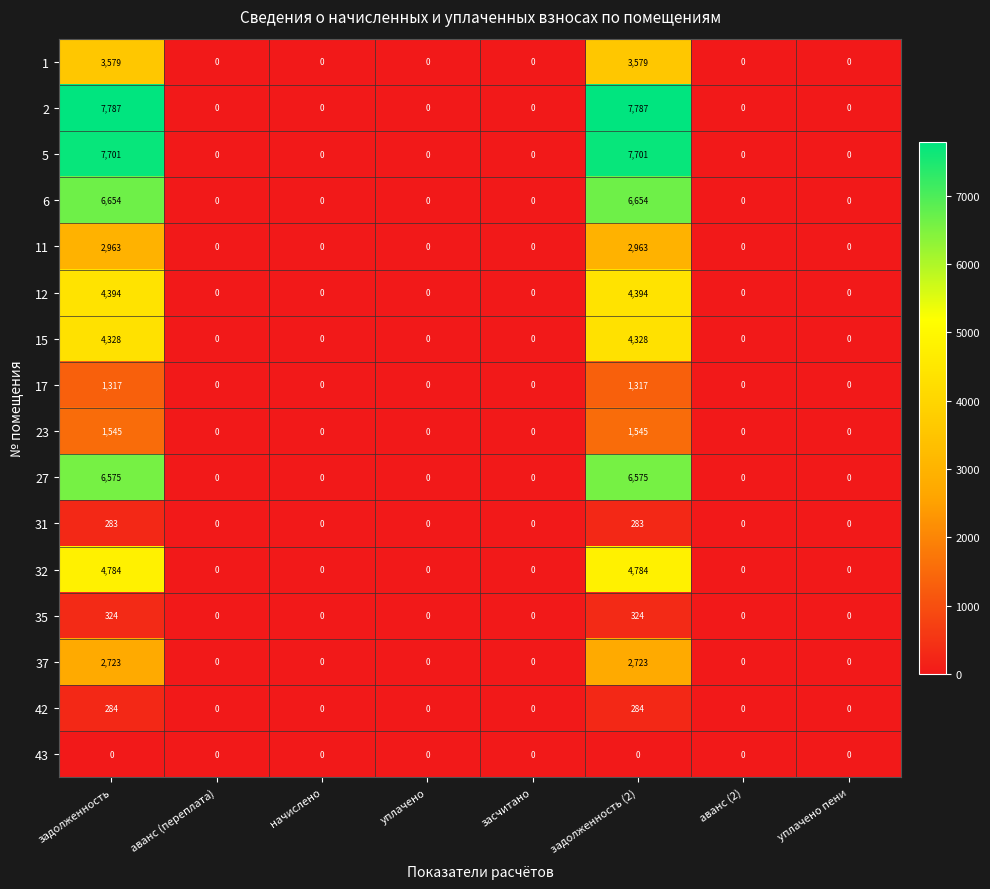

What is the total value across all series at задолженность (2)?

55241